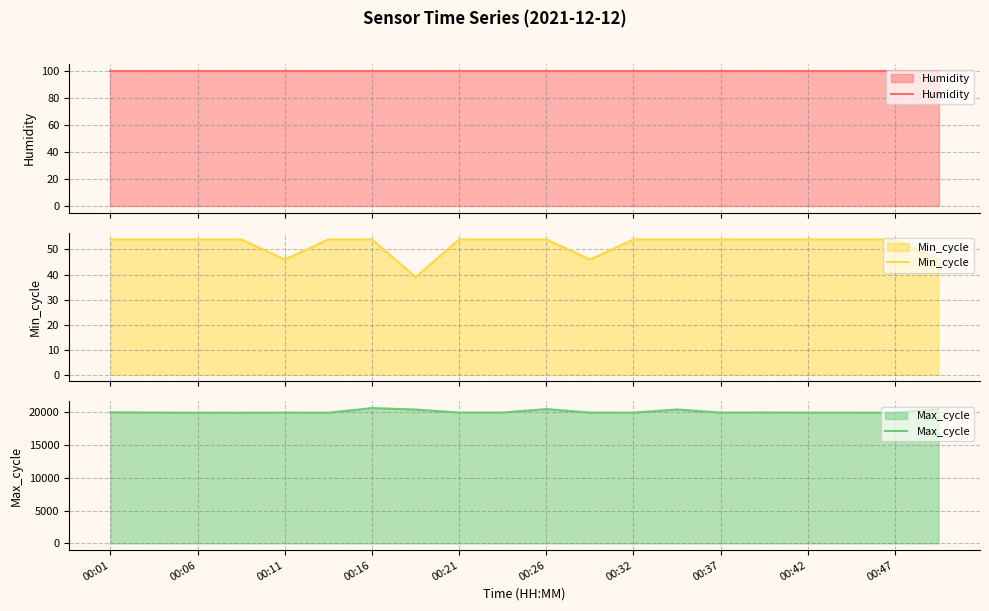

What are all the series names shown in the legend?

Humidity, Min_cycle, Max_cycle